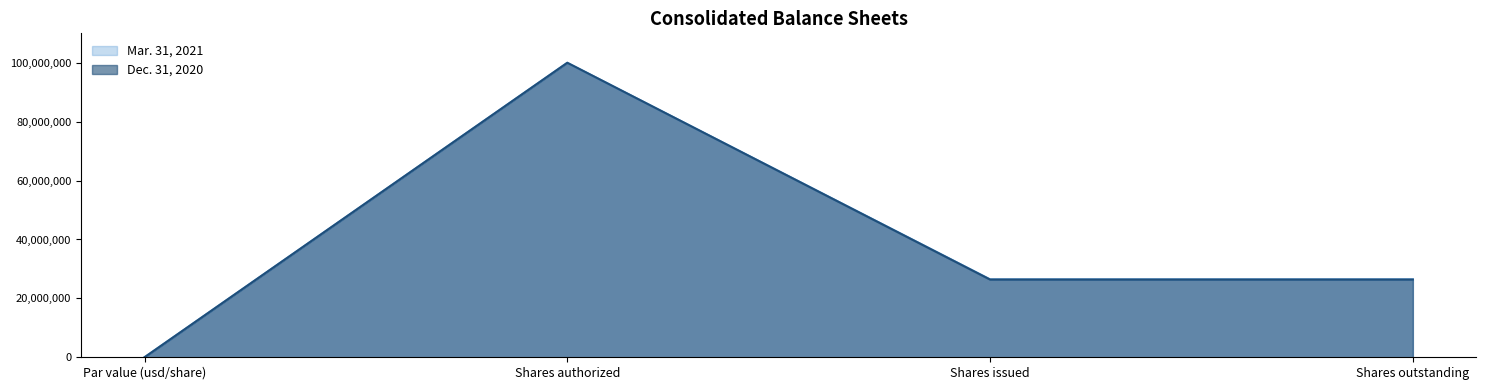

List the labels in order of Mar. 31, 2021 value, smallest first.

Par value (usd/share), Shares issued, Shares outstanding, Shares authorized